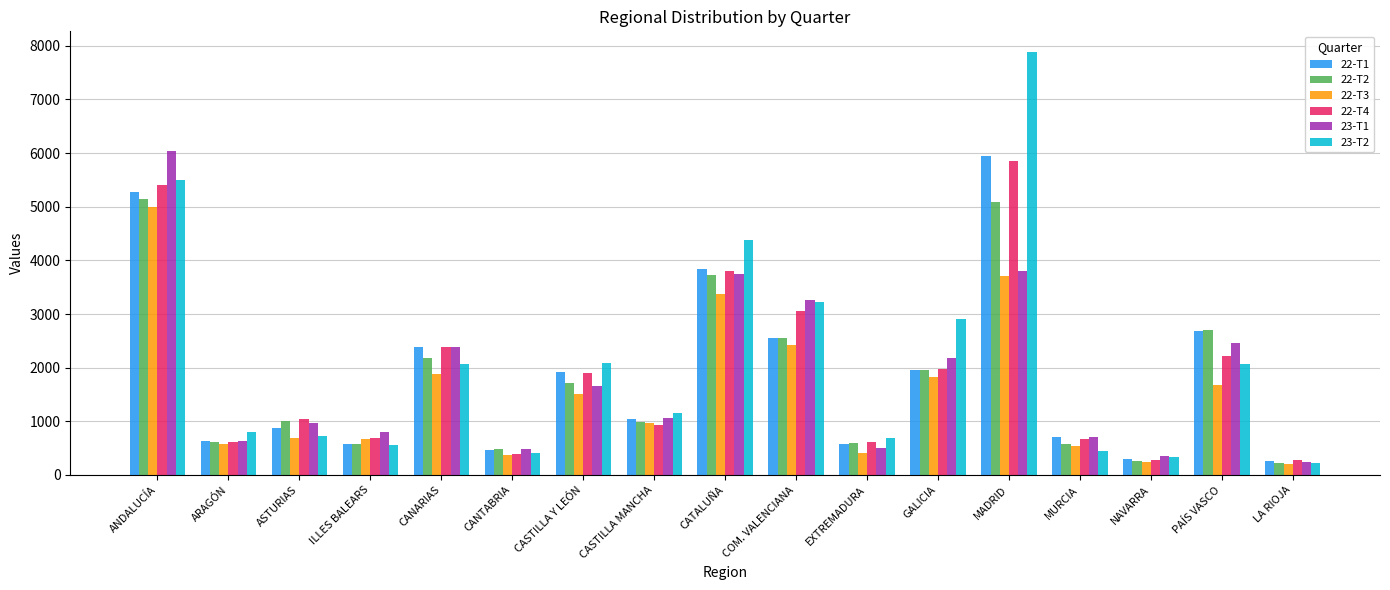

What is the total value across all series at EXTREMADURA?

3391